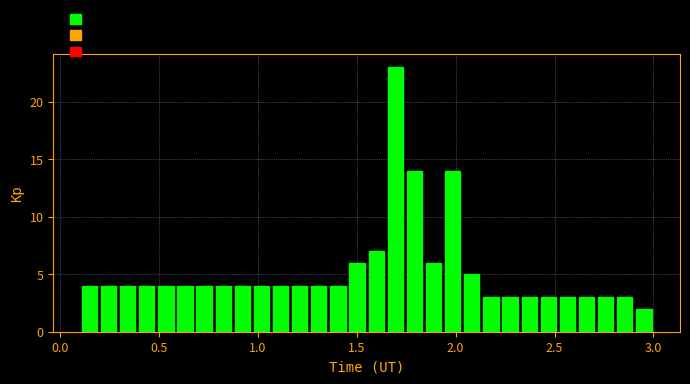

Read against the x-axis, roughly where is the centre of the tallest bar?

1.70